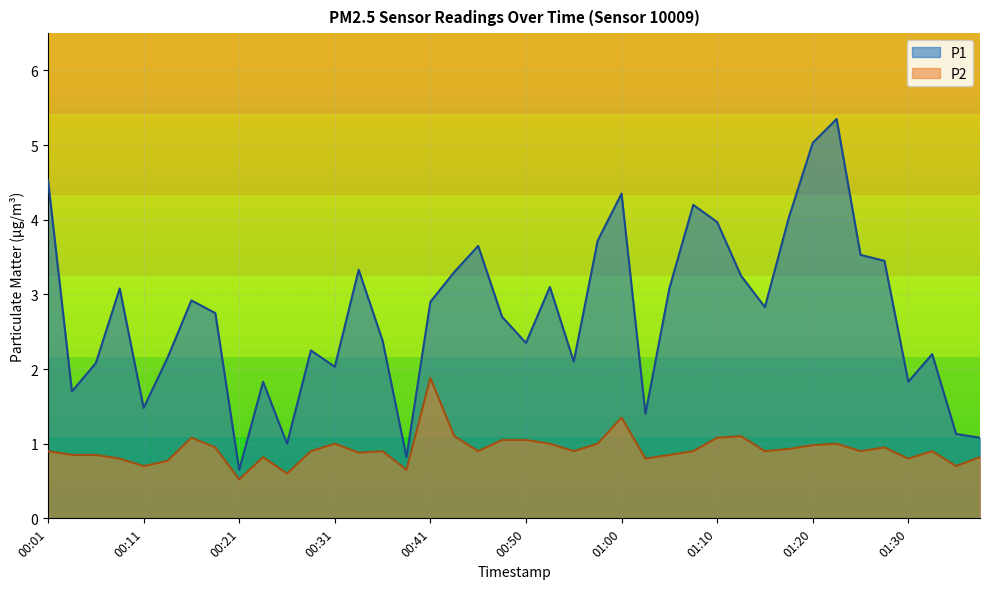

The value of P2 at 01:03 is 0.3. True or false?

False